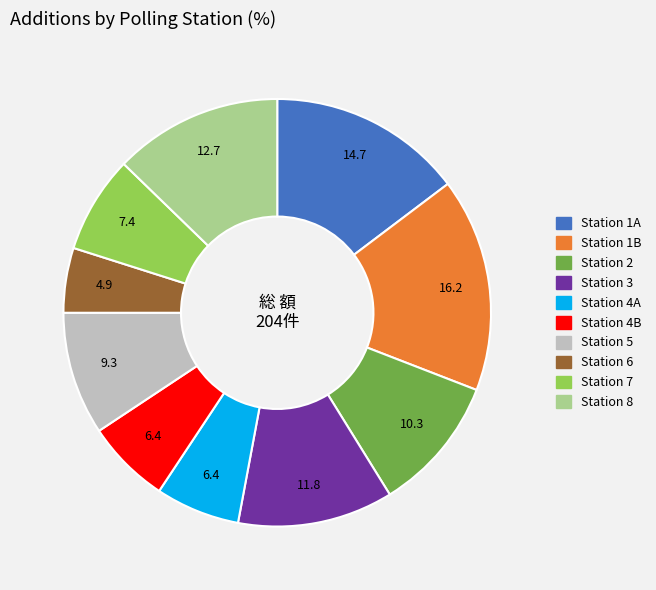

Count the number of slices in the pie.

10